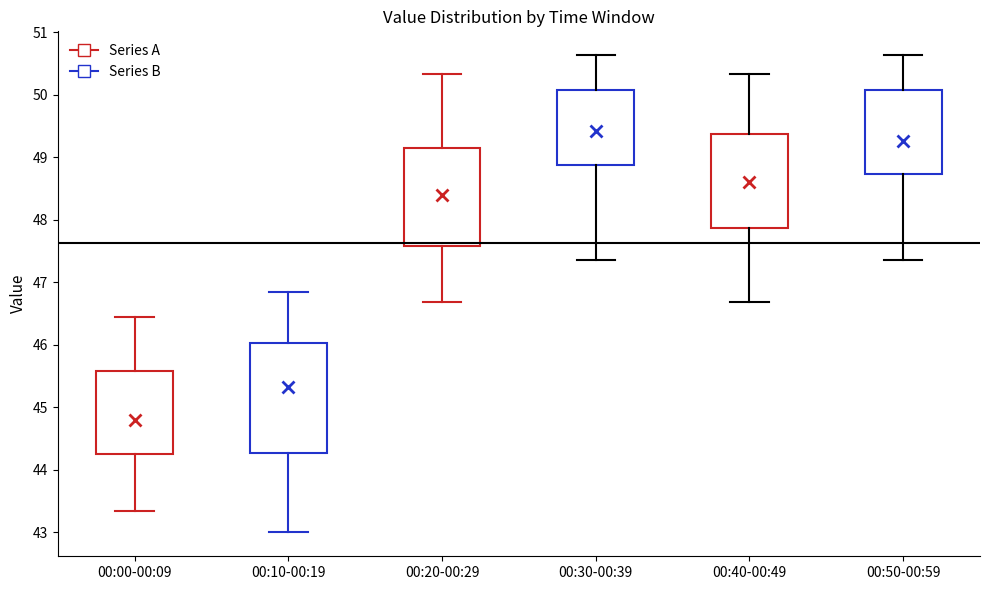

Reading left to right, read every box against the y-axis: the position of its median line, the range the box covers, and the ends of its whiskers. The values are not printed on the chart, so give them approximately, as read against the axis.

00:00-00:09: median 44.6, box 44.3 to 45.6, whiskers 43.4 to 46.5
00:10-00:19: median 45.7, box 44.3 to 46.0, whiskers 43.0 to 46.9
00:20-00:29: median 48.4, box 47.6 to 49.1, whiskers 46.7 to 50.3
00:30-00:39: median 49.6, box 48.9 to 50.1, whiskers 47.4 to 50.6
00:40-00:49: median 48.7, box 47.9 to 49.4, whiskers 46.7 to 50.3
00:50-00:59: median 49.6, box 48.7 to 50.1, whiskers 47.4 to 50.6